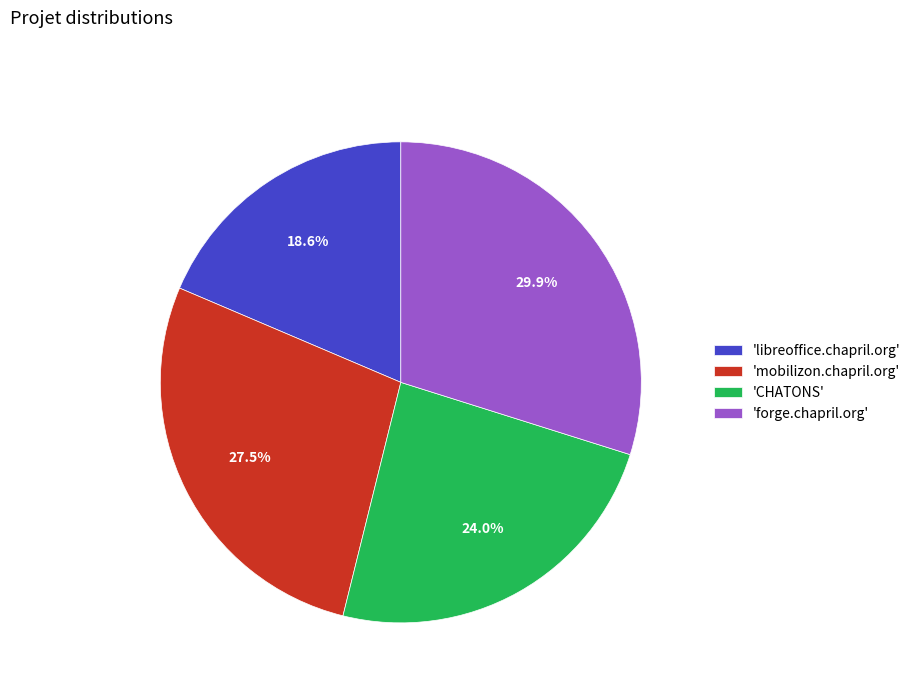

Rank the categories by value from highest to lowest.

'forge.chapril.org', 'mobilizon.chapril.org', 'CHATONS', 'libreoffice.chapril.org'